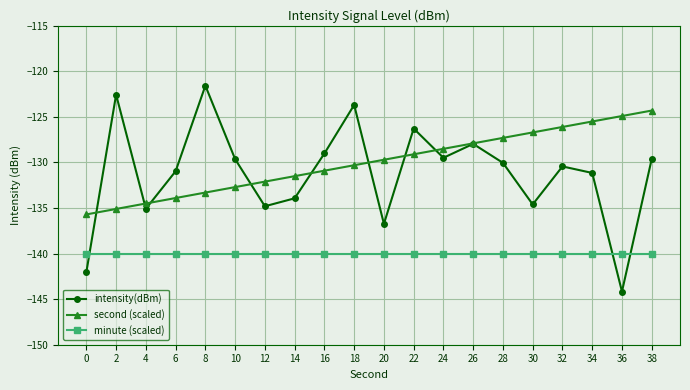

At which label does intensity(dBm) first exceed -130?

2